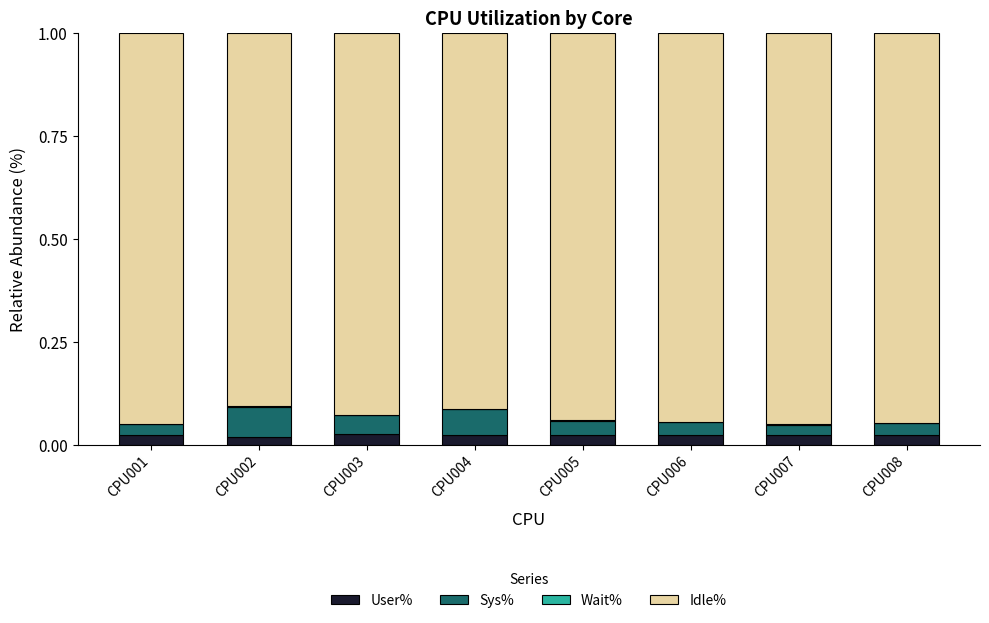

How many series are shown in this chart?

4